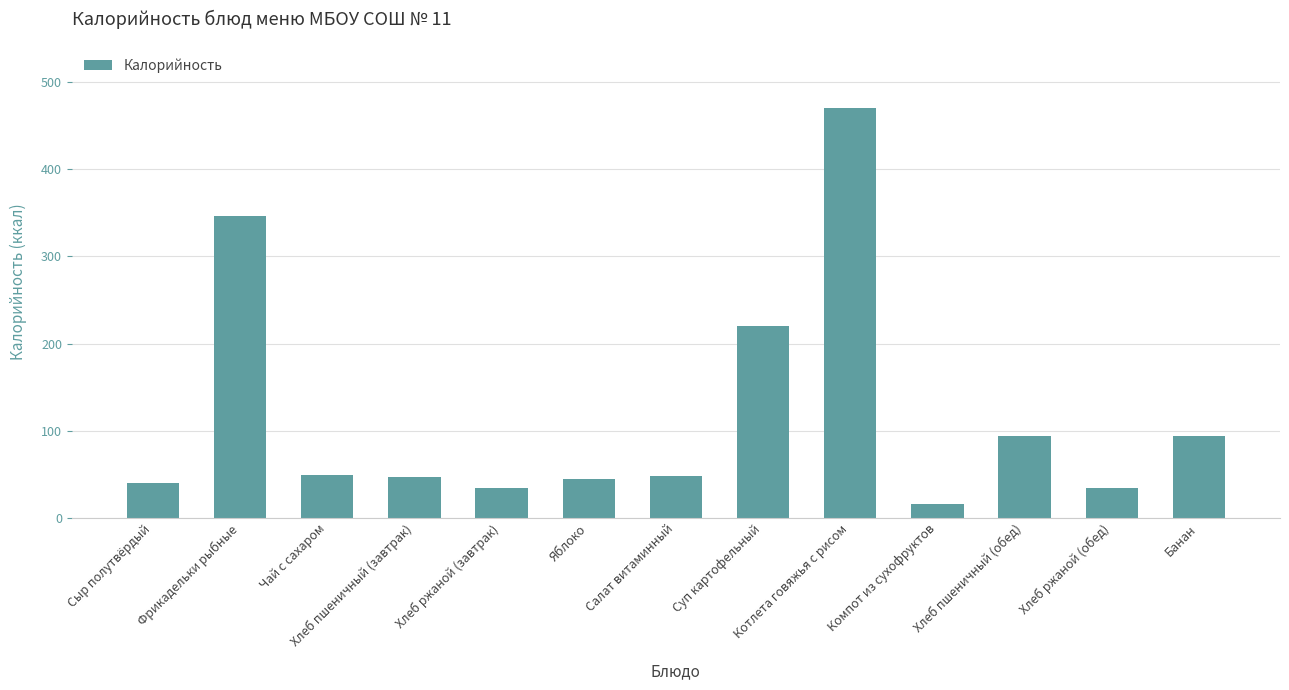

How many data points are less than 48?

6